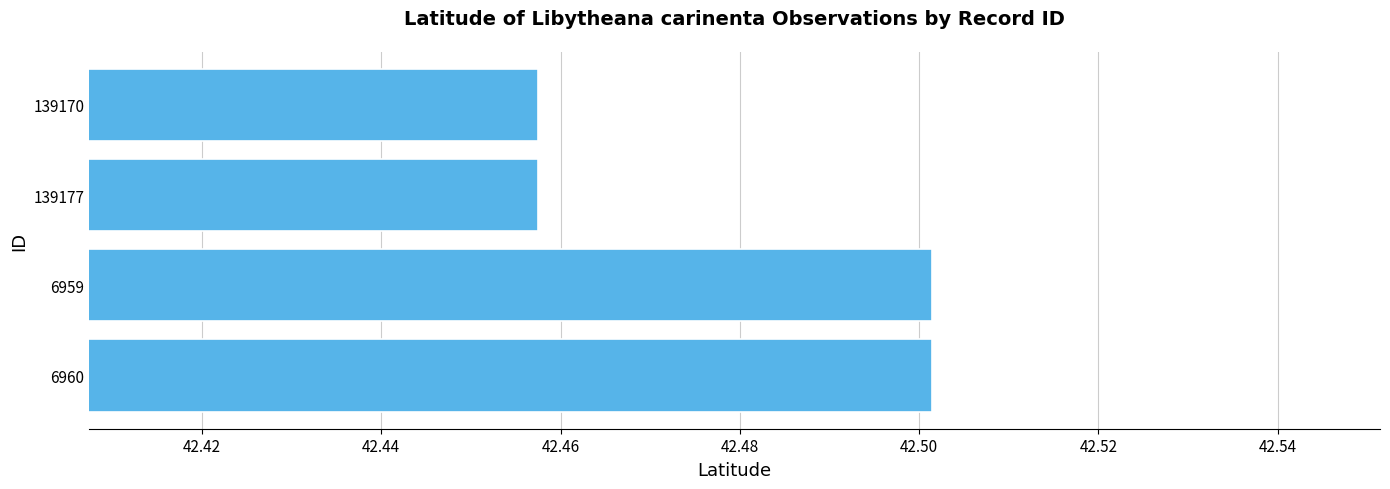

Approximately how many times larger is the value at 139177 compared to 6959?

1.0